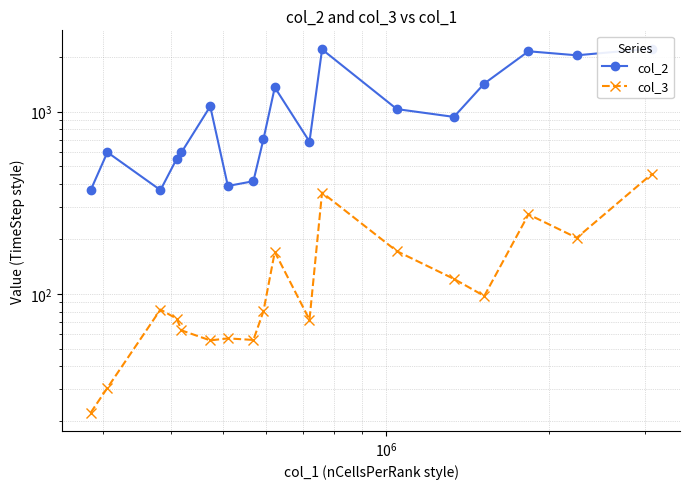

What value does the col_2 series have at $\mathdefault{10^{6}}$?

370.8